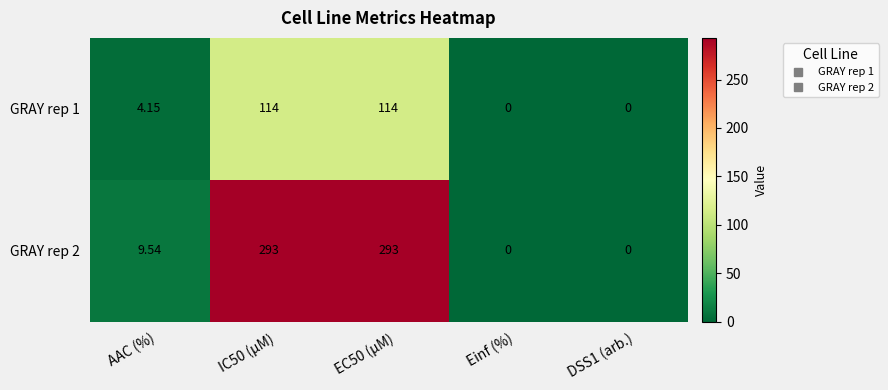

Rank the series at AAC (%) from lowest to highest value.

GRAY rep 1, GRAY rep 2